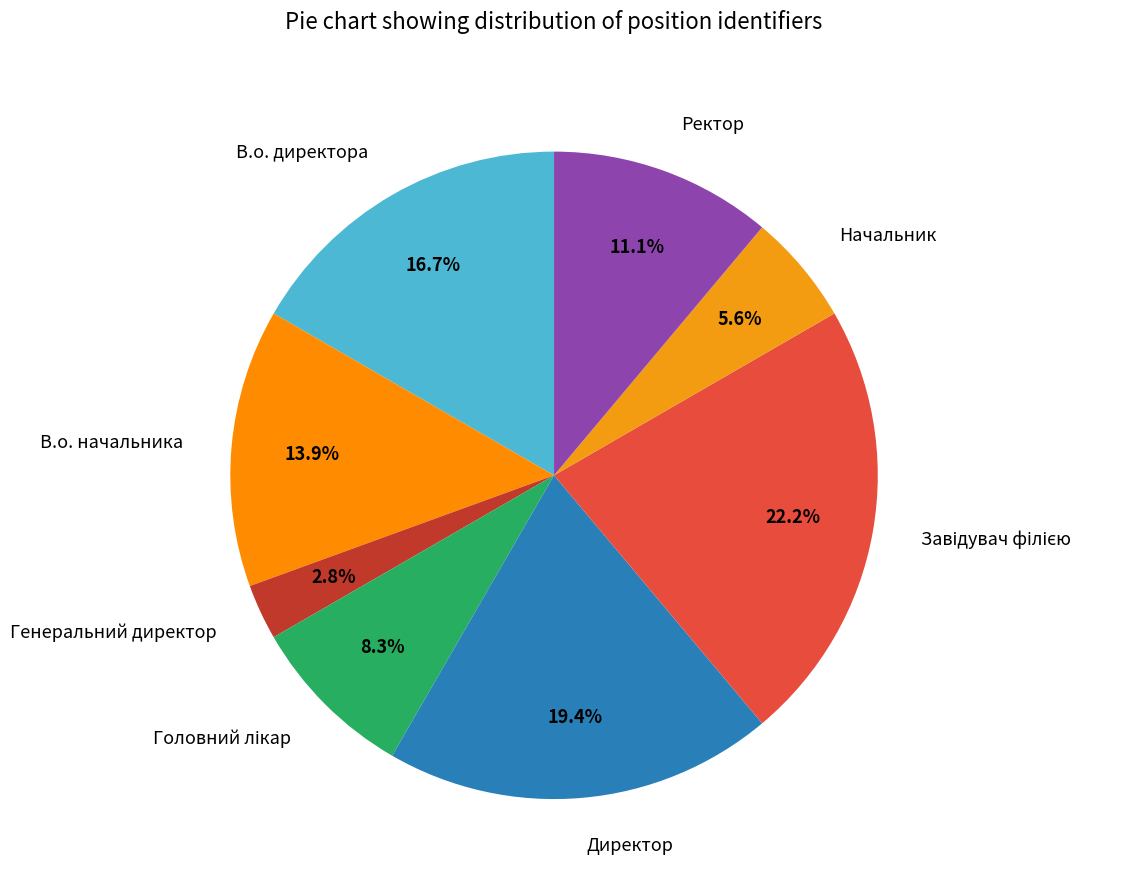

To the nearest percent, what is the difference between the largest and smallest slice percentages?

19%